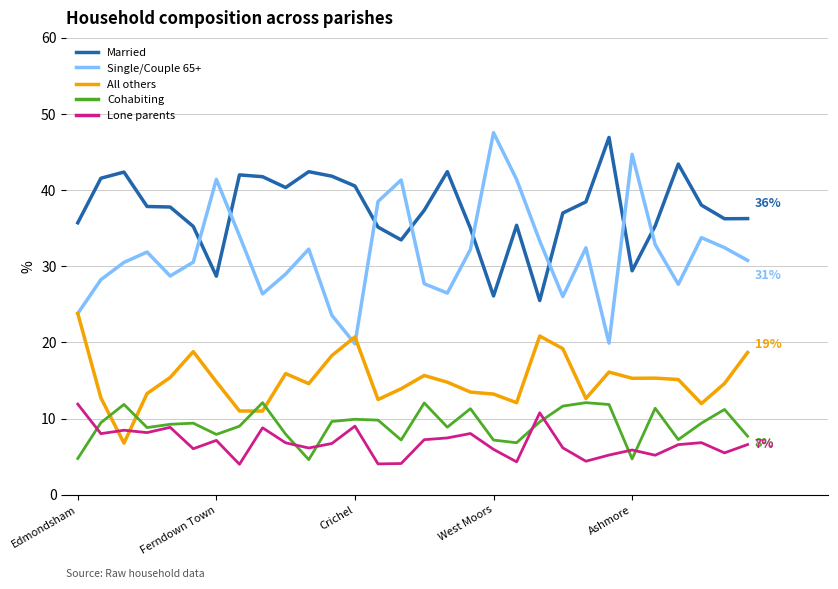

What is the greatest value displayed?

47.5